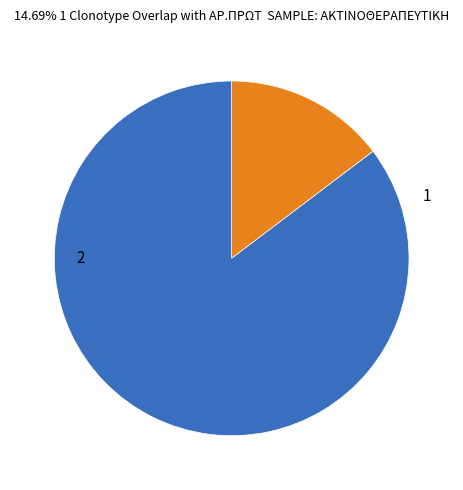

Is there any slice that represents more than half of the pie?

Yes